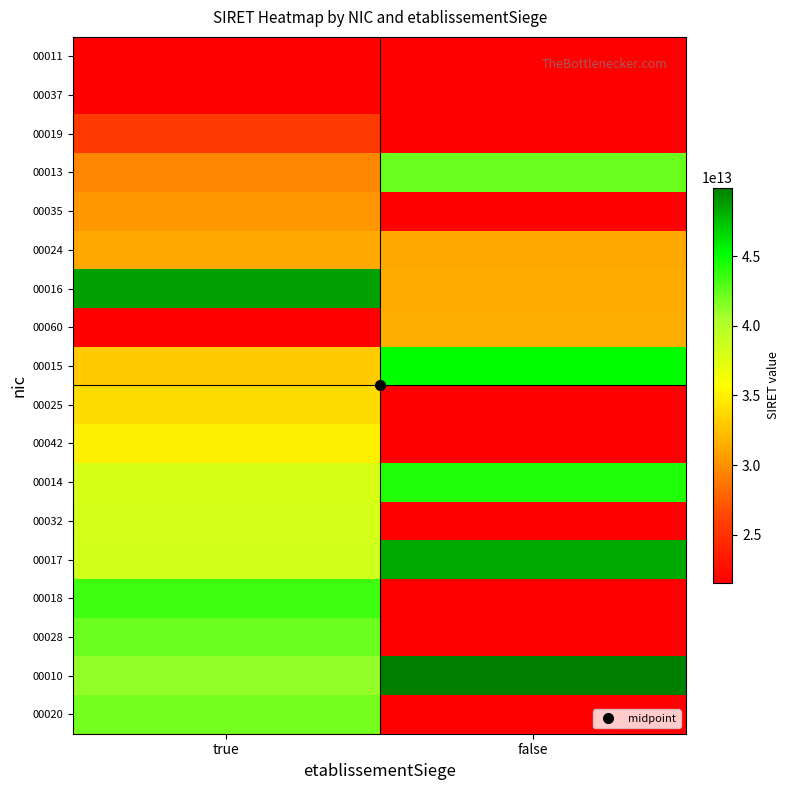

Between true and false, which is larger?

true